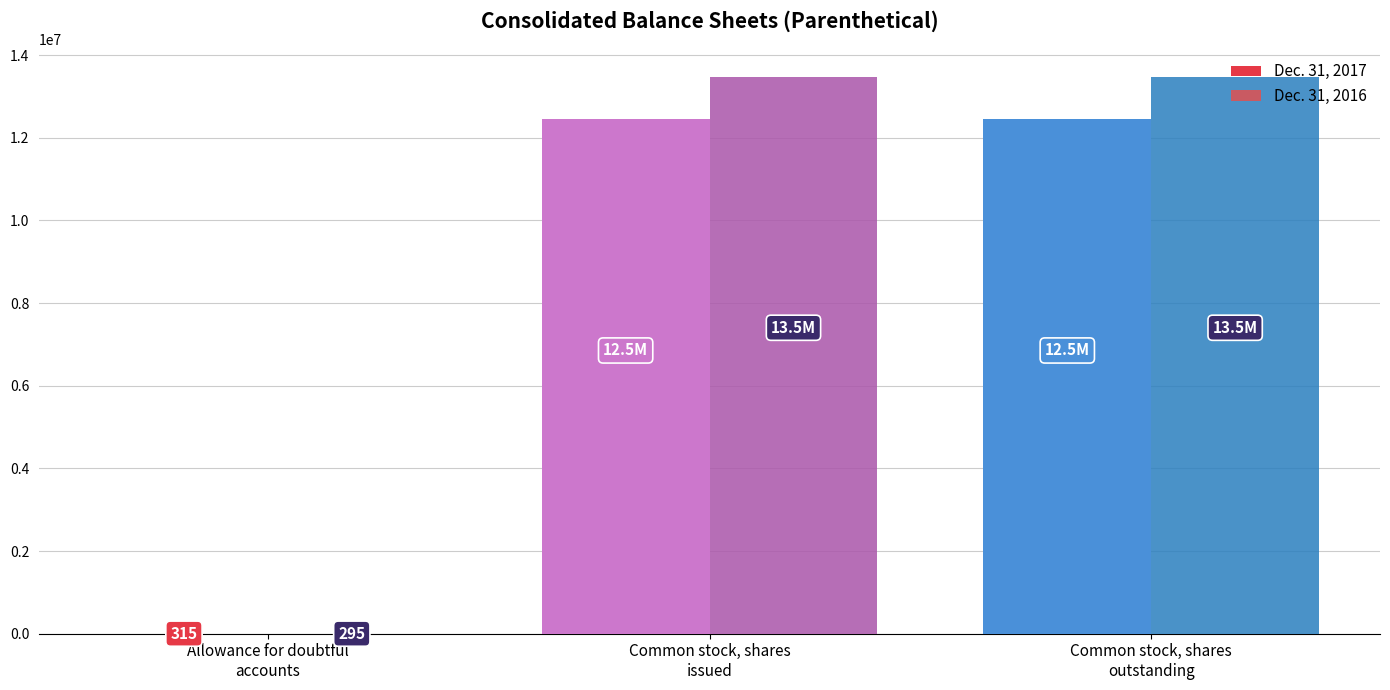

At which label does Dec. 31, 2016 reach its peak?

Common stock, shares
issued